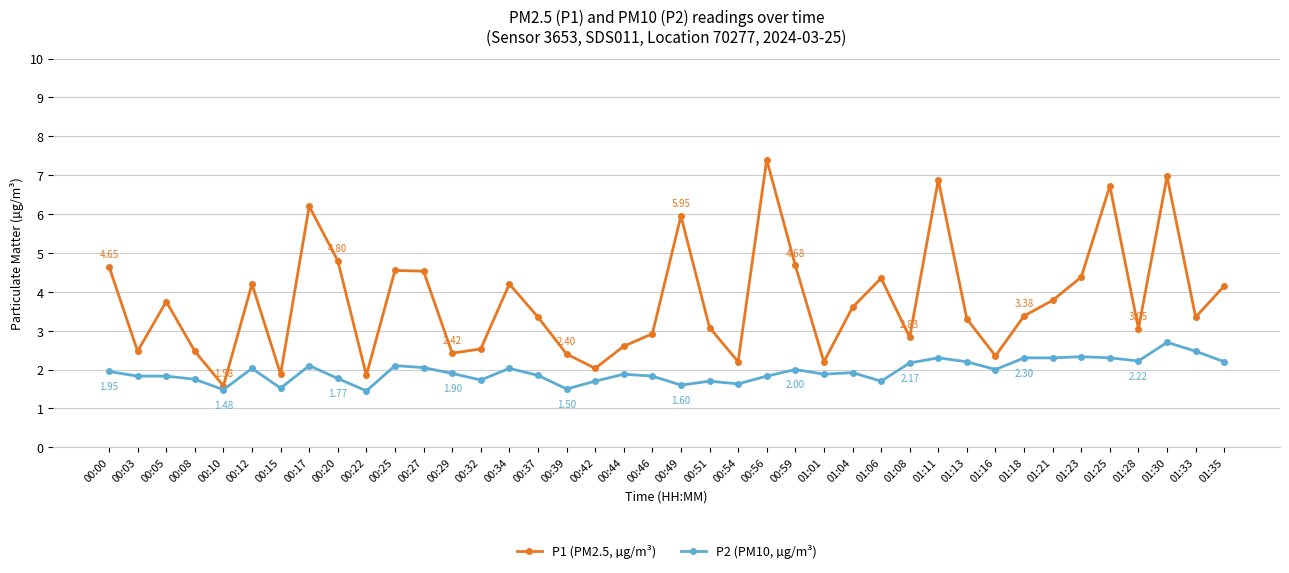

True or false: P2 (PM10, µg/m³) and P1 (PM2.5, µg/m³) cross at least once.

False